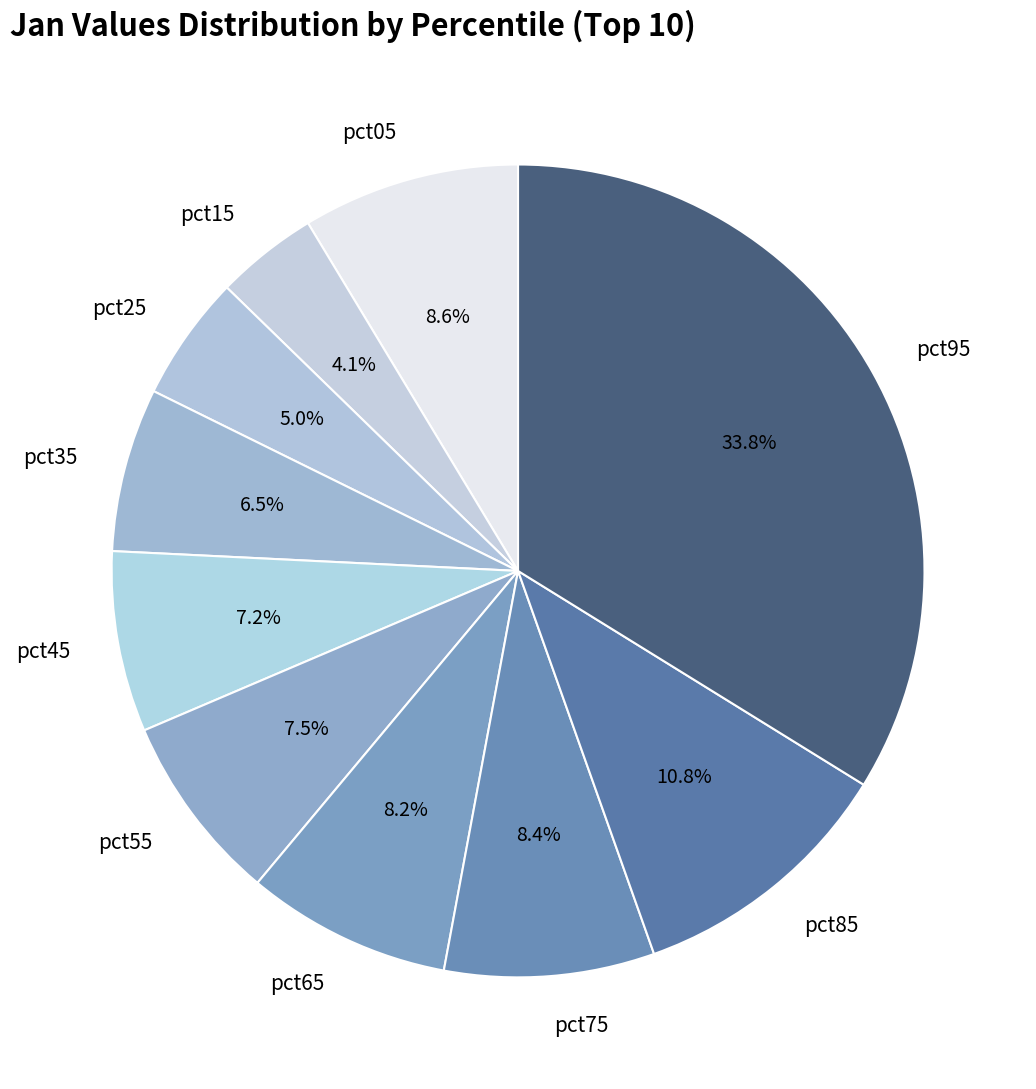

Count the number of slices in the pie.

10